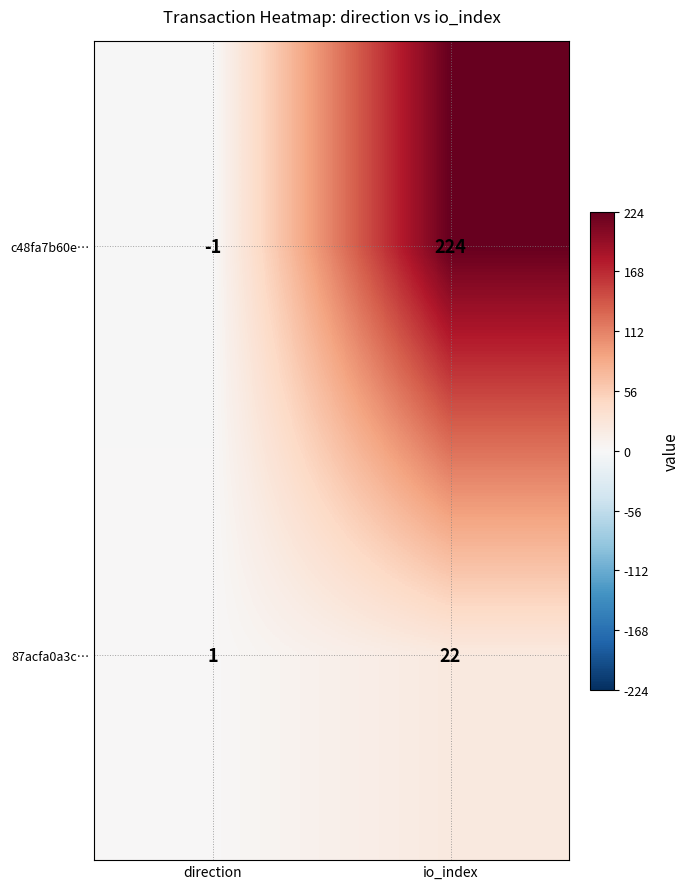

True or false: 87acfa0a3c… has a value of 10 at io_index.

False